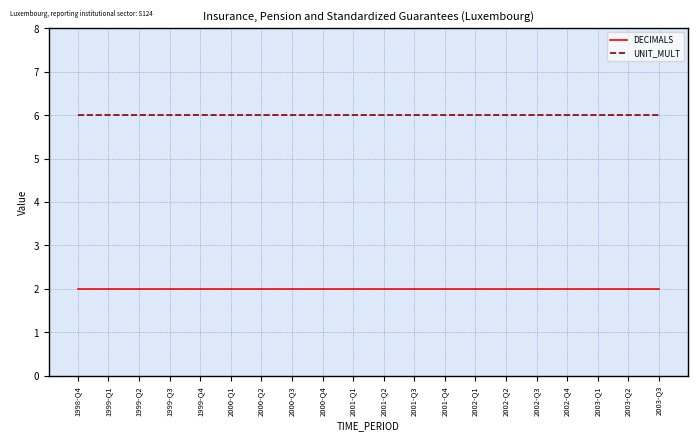

List the series in order of their peak value, lowest first.

DECIMALS, UNIT_MULT